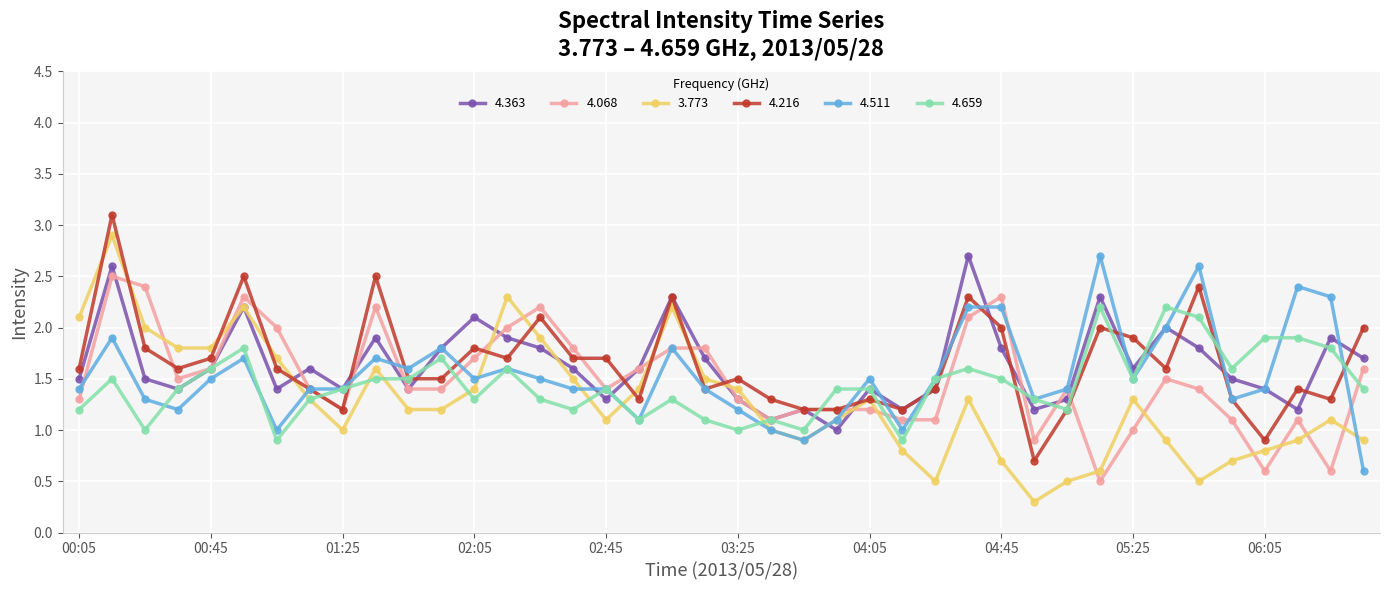

At how many categories does at least one series exceed 1?

40